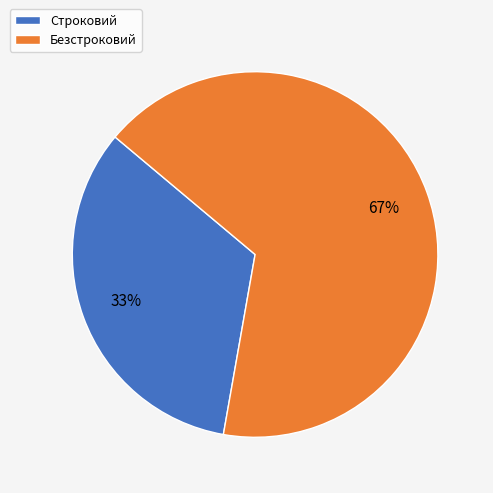

Do Строковий and Безстроковий together represent more than half of the pie?

Yes